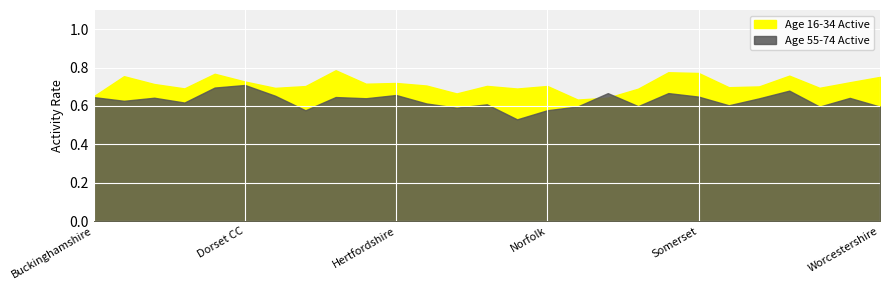

At how many categories does at least one series exceed 0?

27